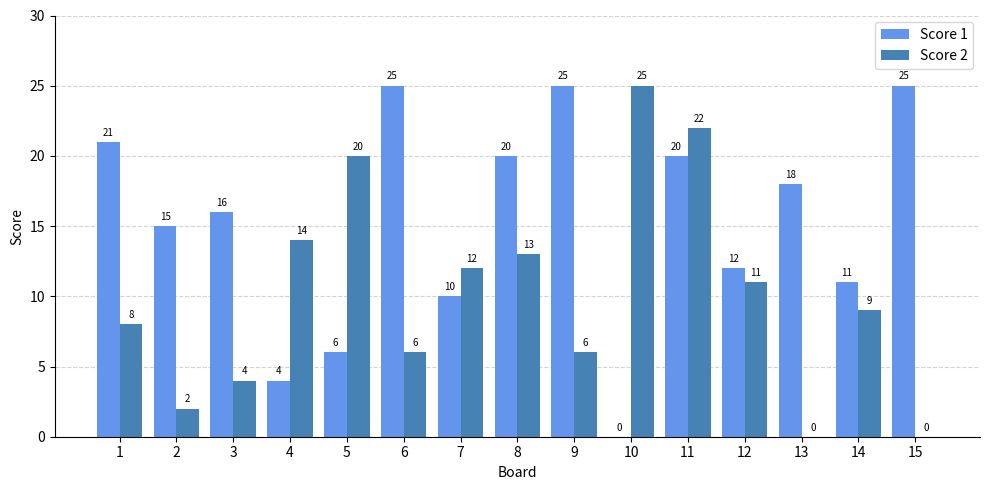

What is the sum of all Score 1 values?

228